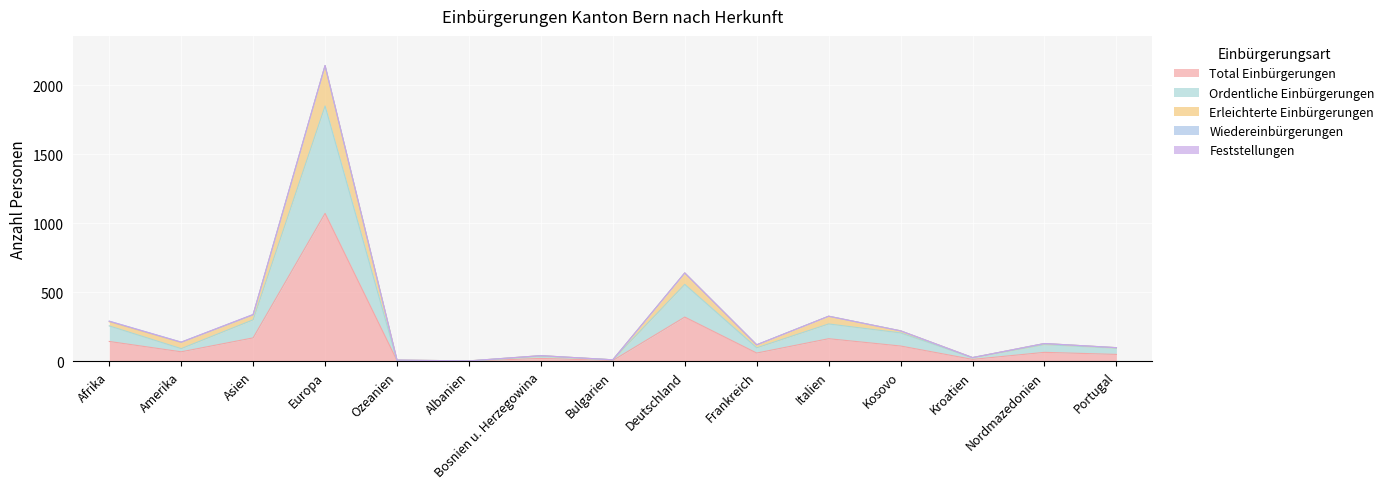

Which category has the lowest value in the Ordentliche Einbürgerungen series?

Albanien